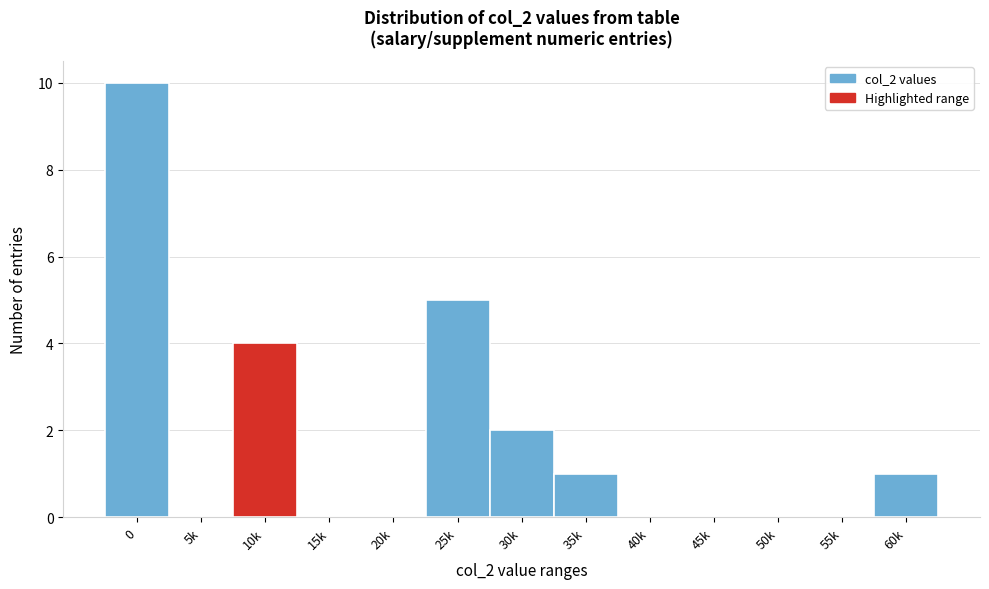

Reading right to left, extract all data points from this chart.

60k=1	55k=0	50k=0	45k=0	40k=0	35k=1	30k=2	25k=5	20k=0	15k=0	10k=4	5k=0	0=10